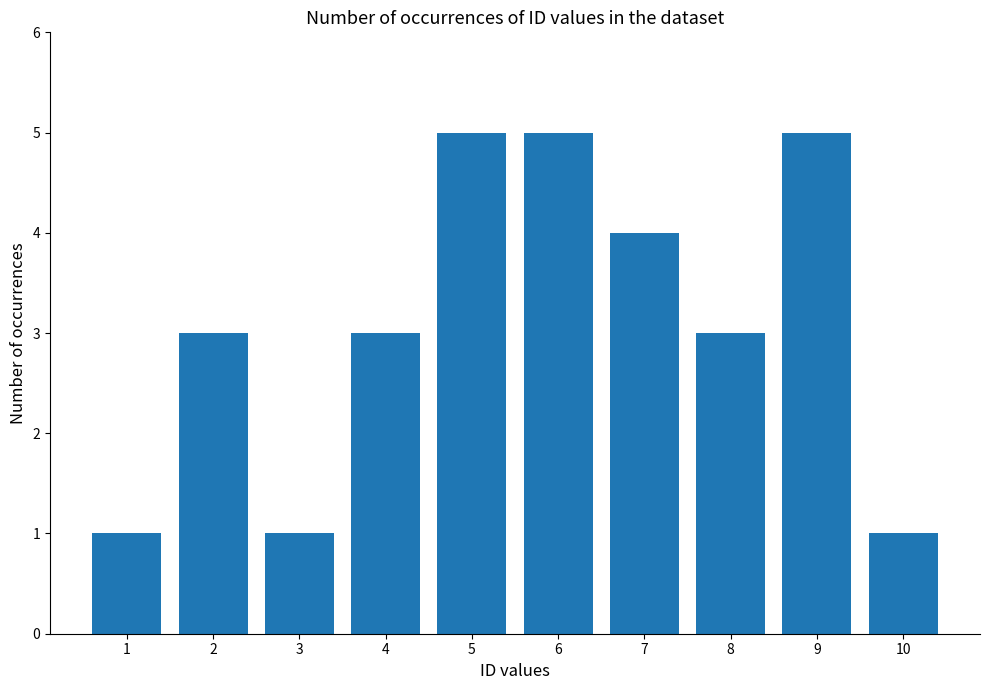

How many bars are there in total?

10